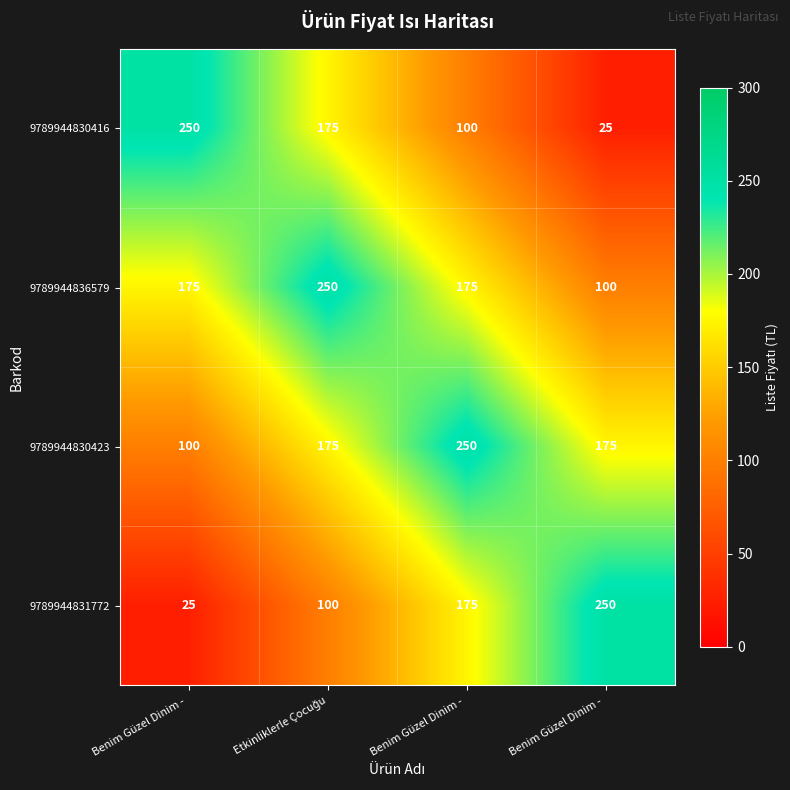

Rank the series at Benim Güzel Dinim - from highest to lowest value.

9789944830416, 9789944836579, 9789944830423, 9789944831772